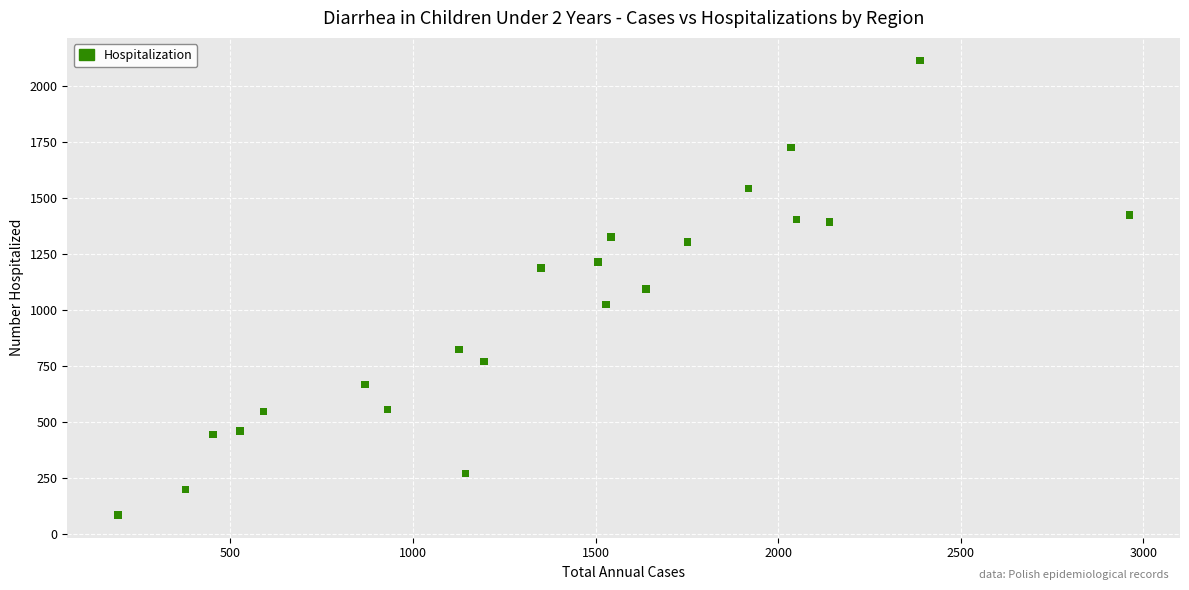

What is the range of X values (max minus min)?

2770